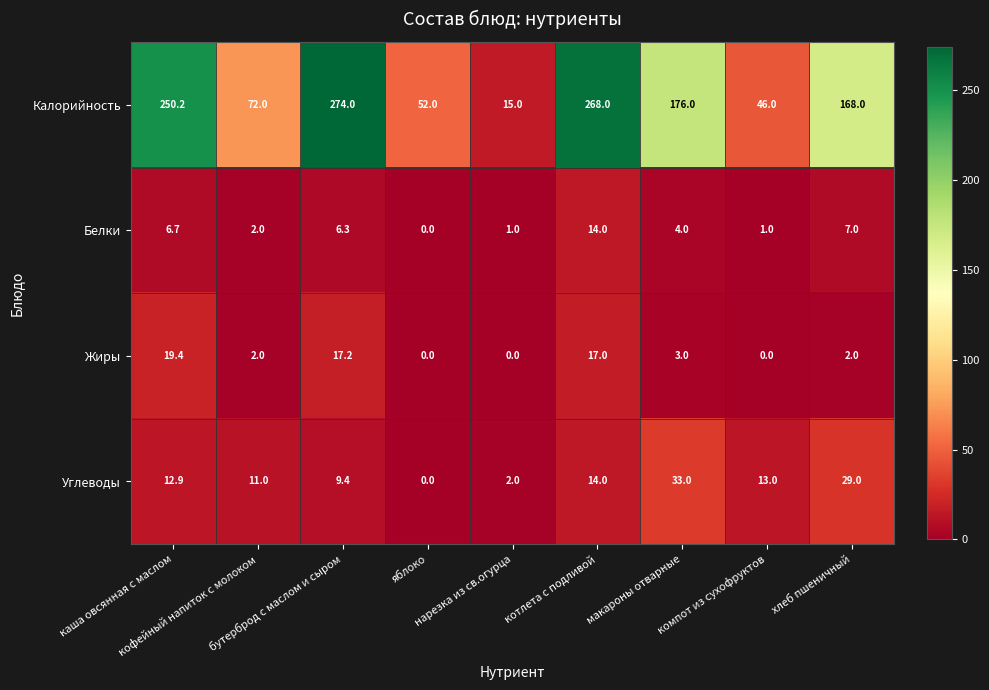

What is the difference between the maximum and minimum values in the Белки series?

14.0